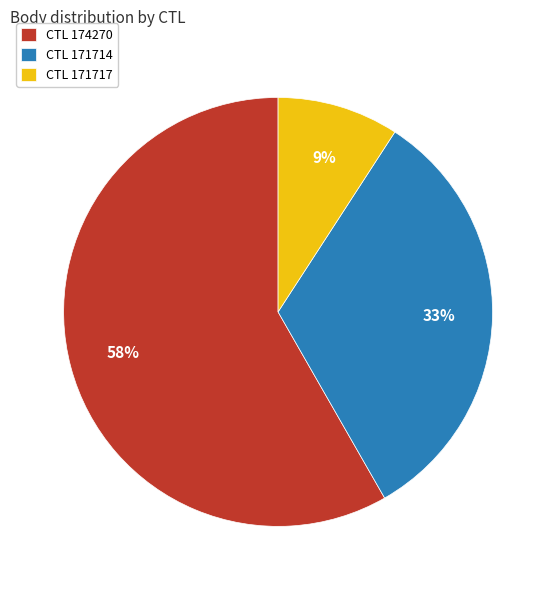

Is it true that CTL 171717 is 14% of the pie?

False